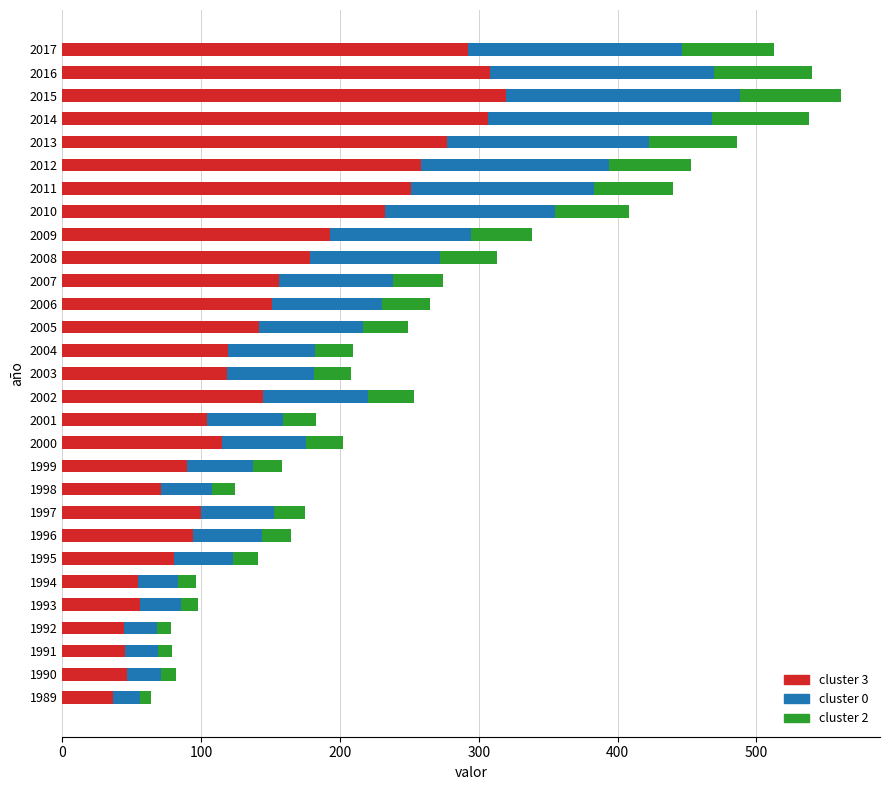

What is the sum of the cluster 3 values at 2005 and 2000?

257.1